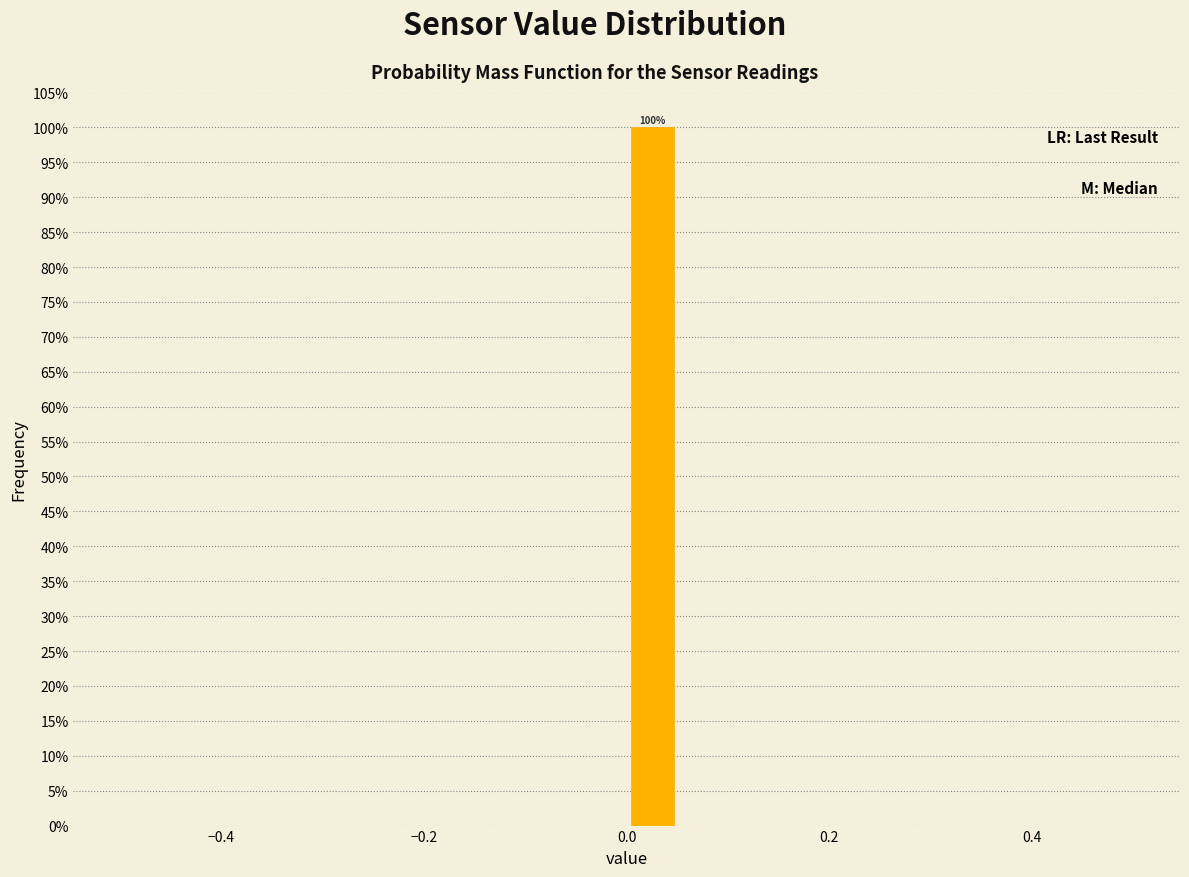

Around what value on the x-axis is the tallest bar? Give the approximate position of its centre, as read against the axis.

0.02